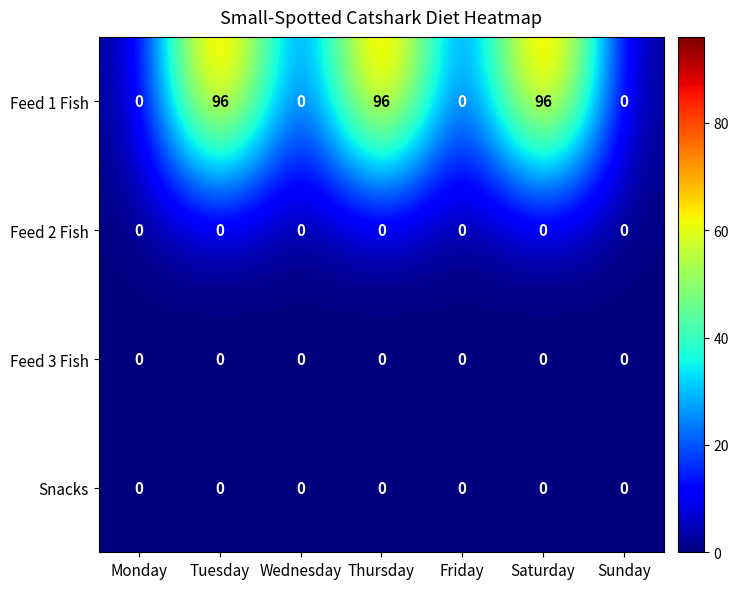

At how many categories does at least one series exceed 85?

3